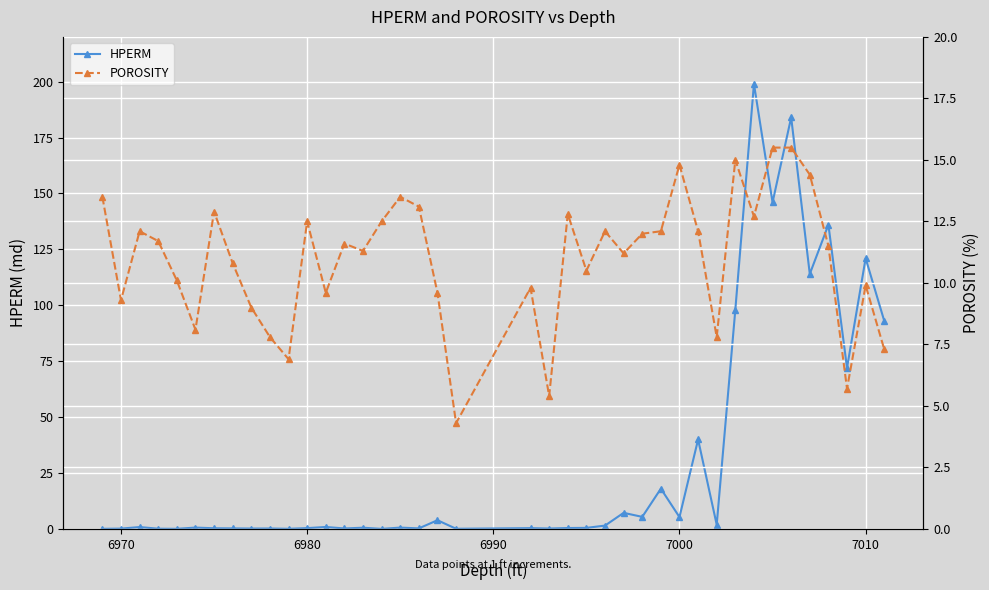

What is the highest value of the HPERM series?

199.0